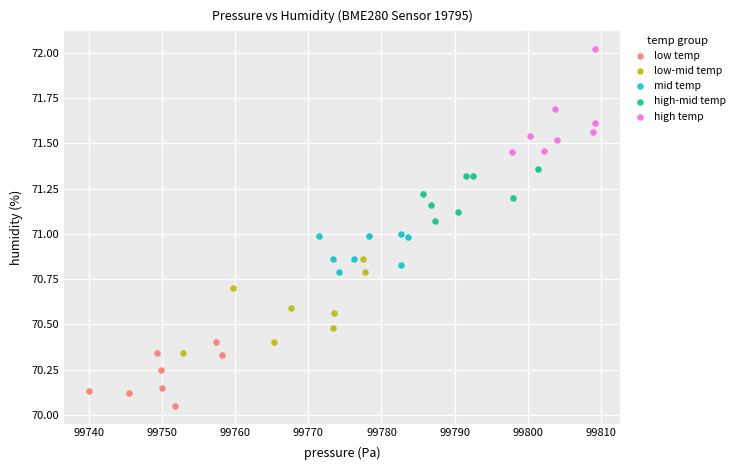

Which series reaches the minimum Y coordinate?

low temp